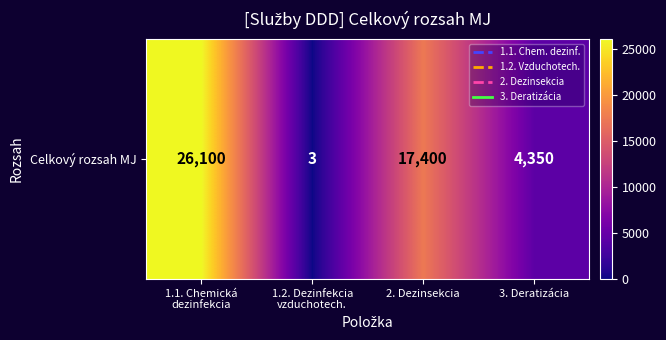

Approximately how many times larger is the value at 2. Dezinsekcia compared to 1.2. Dezinfekcia
vzduchotech.?

5800.0